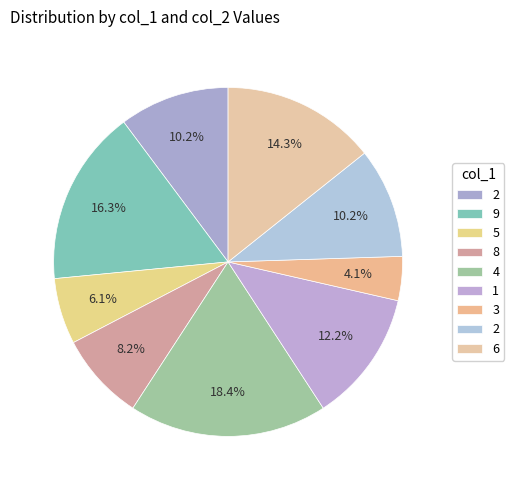

Which slice is the smallest?

3